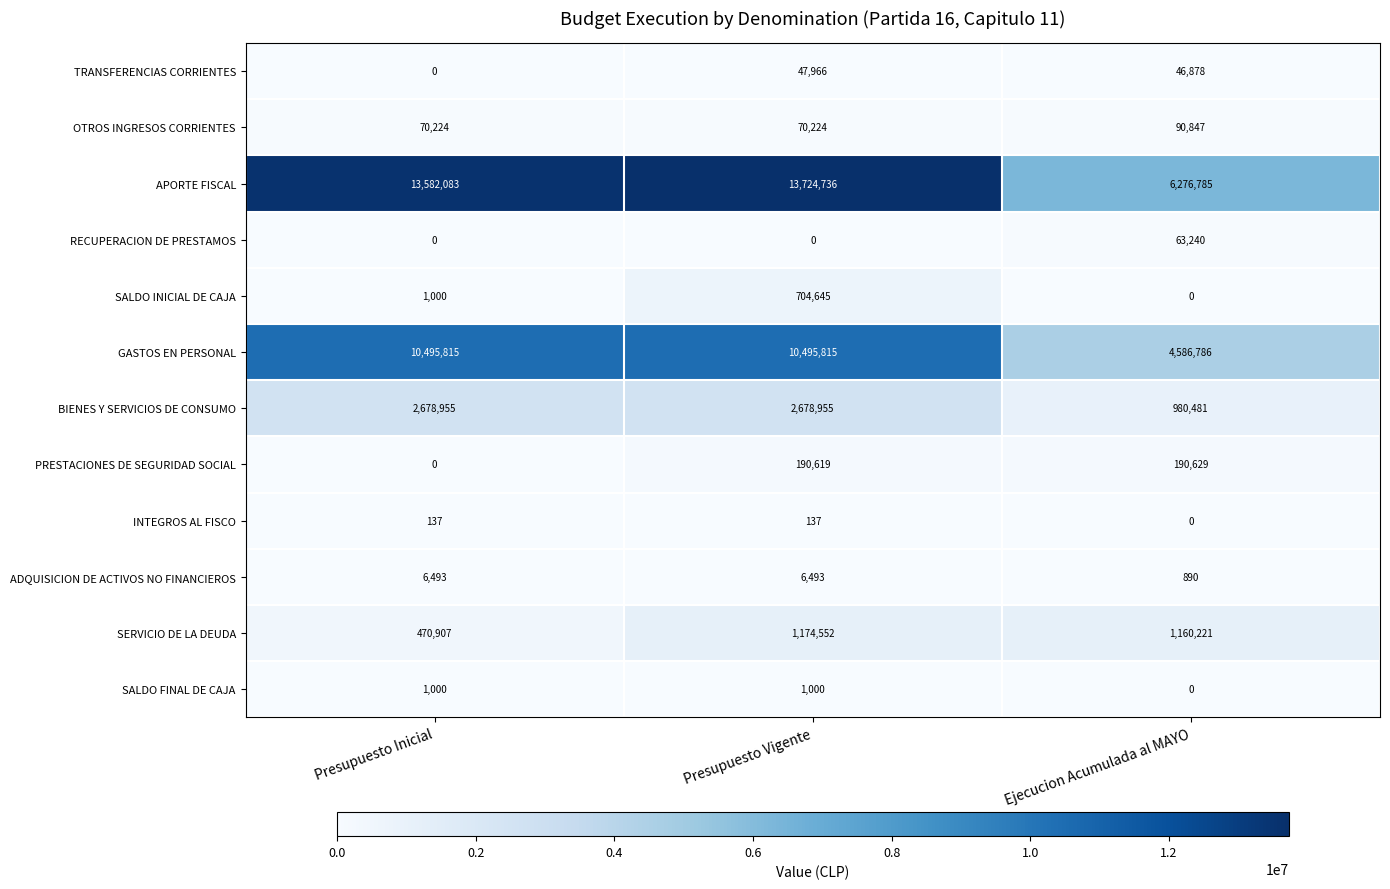

What is the greatest value displayed?

13724736